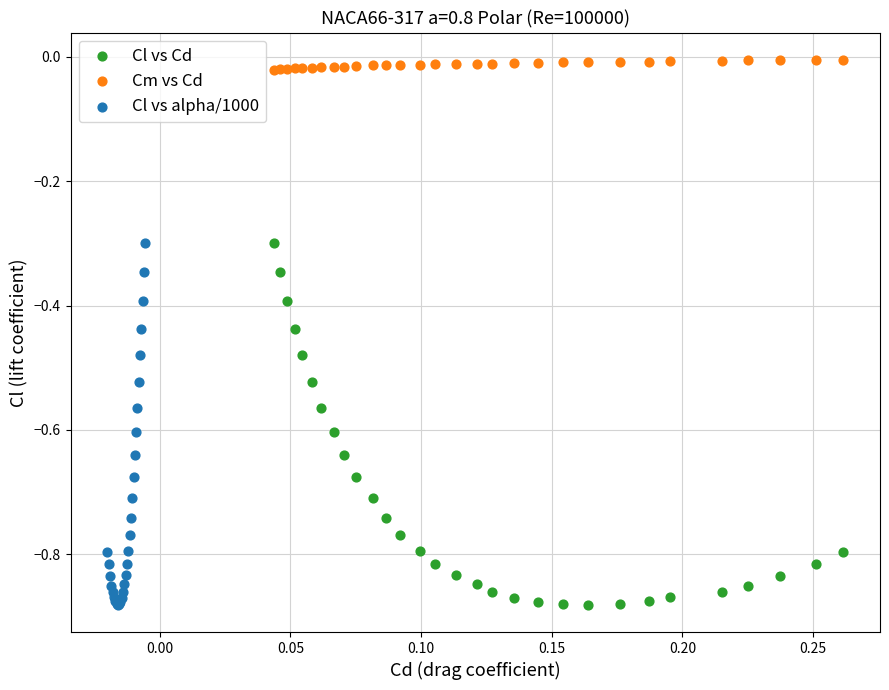

Which series reaches the maximum Y coordinate?

Cm vs Cd